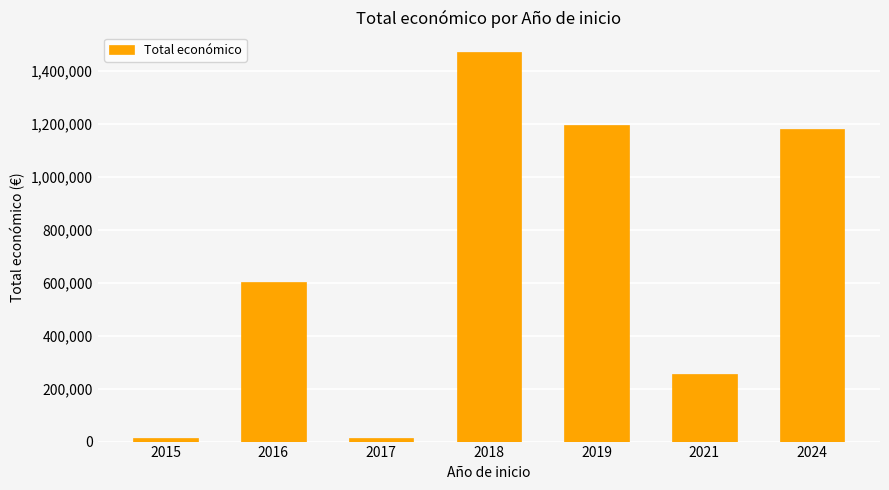

At which category does the chart reach its peak across all series?

2018